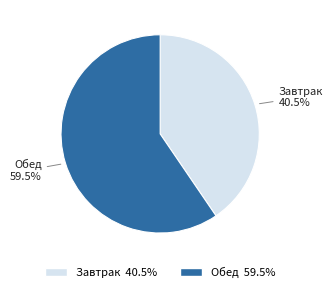

What portion of the pie excludes Обед?

40.5%